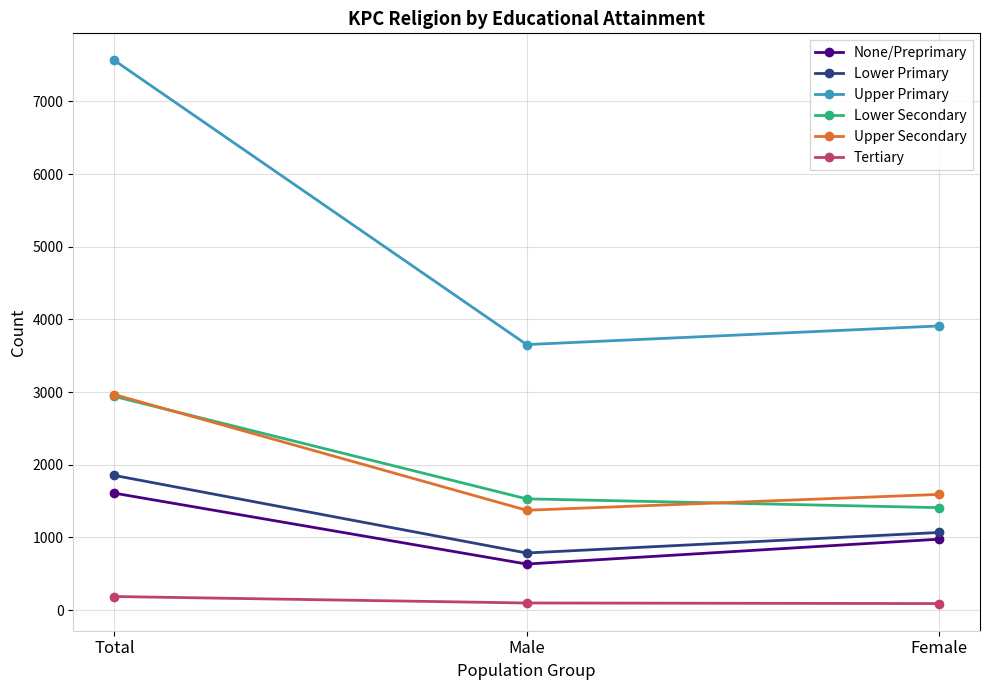

Where is Upper Secondary nearest to the value 2168?

Female